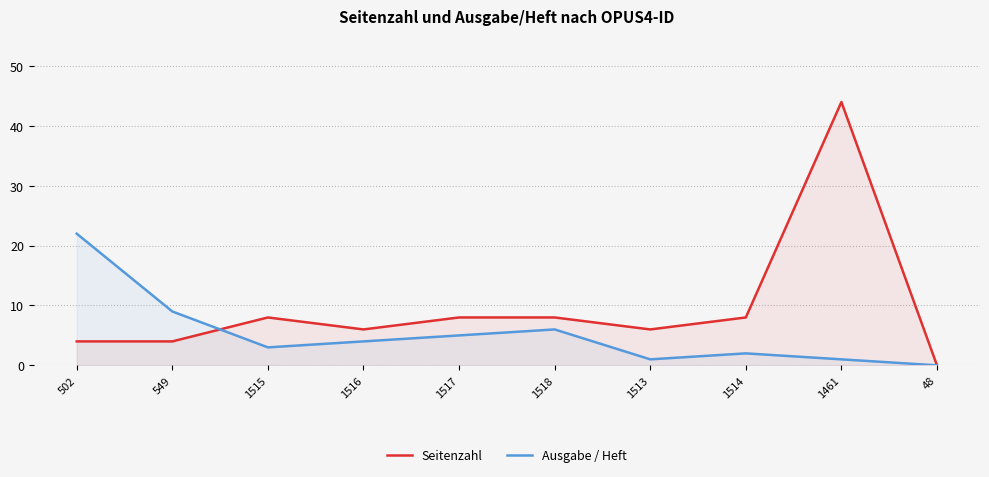

Reading left to right, list all the values displayed in this chart.

Seitenzahl: 4	4	8	6	8	8	6	8	44	0
Ausgabe / Heft: 22	9	3	4	5	6	1	2	1	0